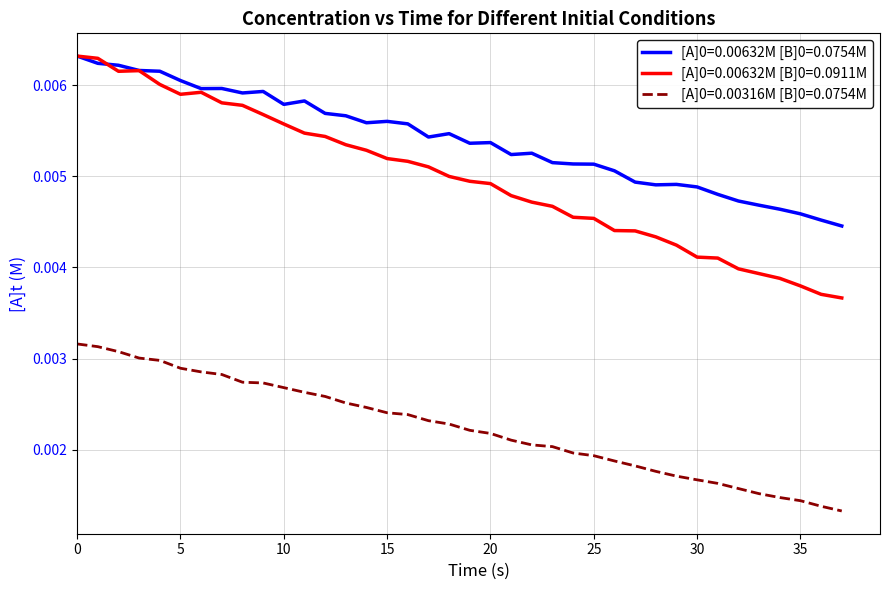

True or false: [A]0=0.00316M [B]0=0.0754M and [A]0=0.00632M [B]0=0.0754M cross at least once.

False